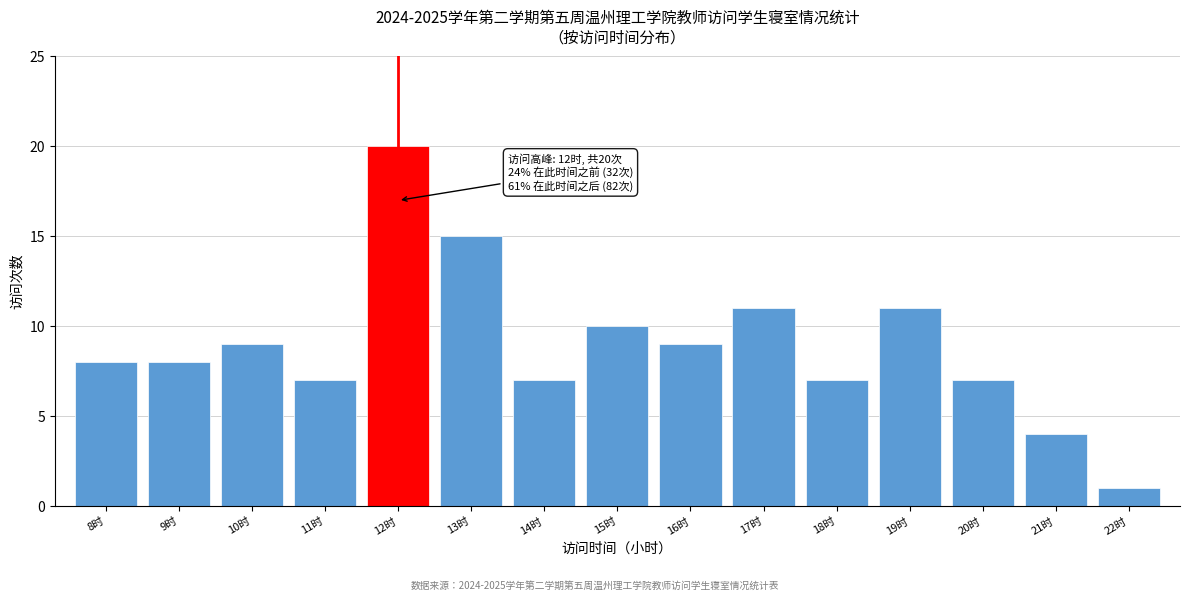

Reading left to right, list all the values displayed in this chart.

8时=8	9时=8	10时=9	11时=7	12时=20	13时=15	14时=7	15时=10	16时=9	17时=11	18时=7	19时=11	20时=7	21时=4	22时=1